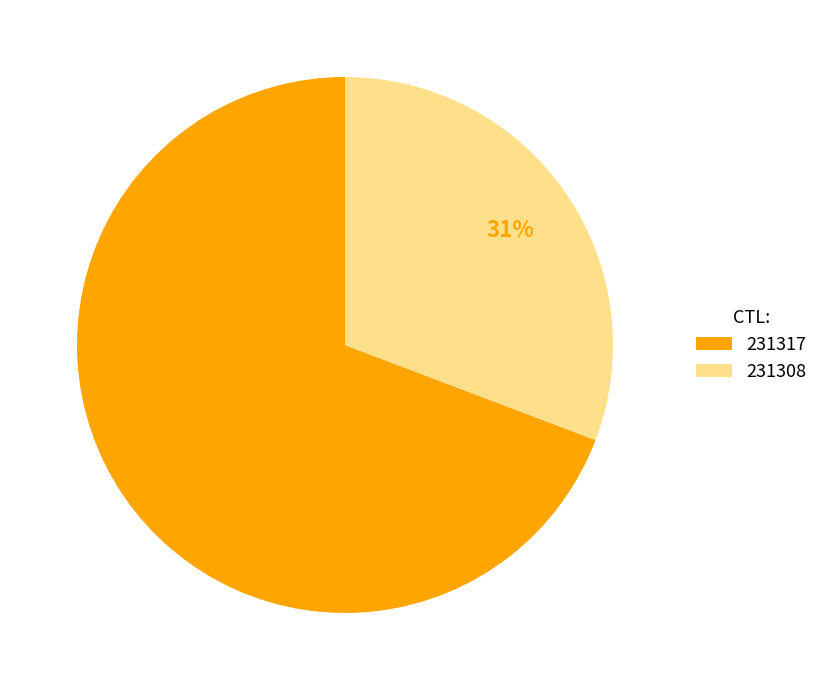

Is the sum of 231308 and 231317 greater than half?

Yes